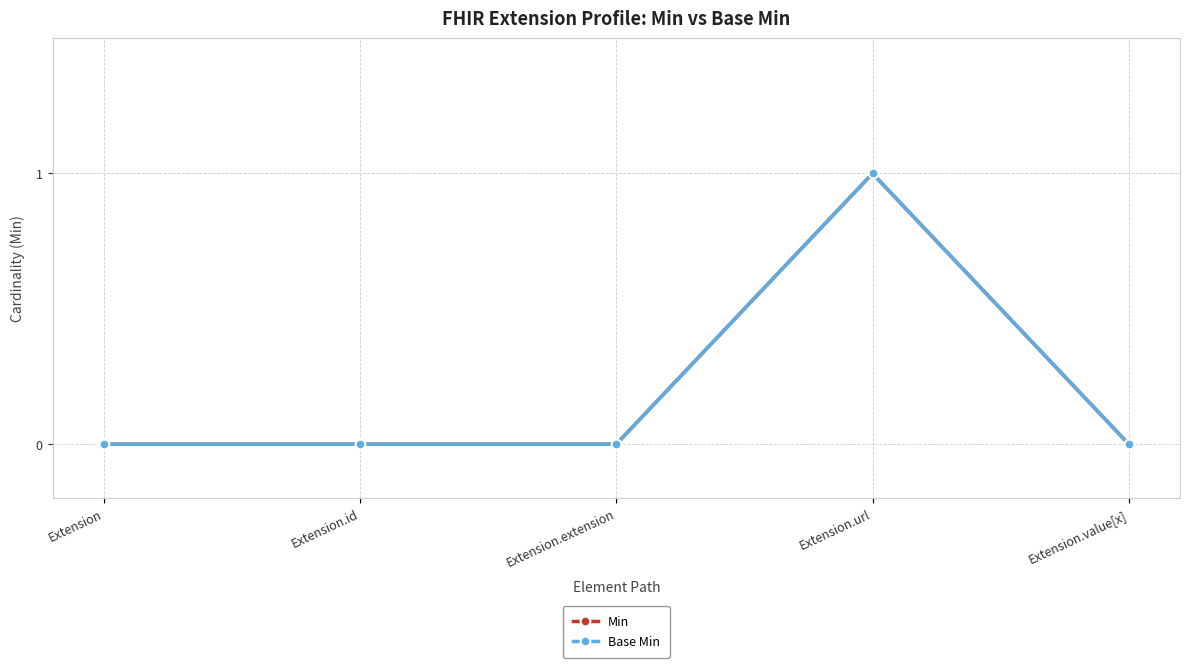

Does the chart display data point markers on the line(s)?

Yes